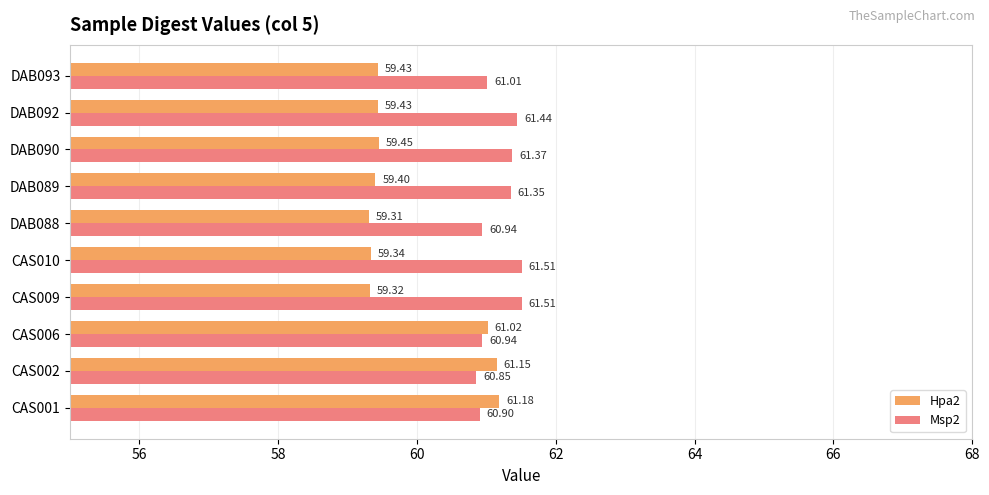

Rank the series by their average value, from lowest to highest.

Hpa2, Msp2